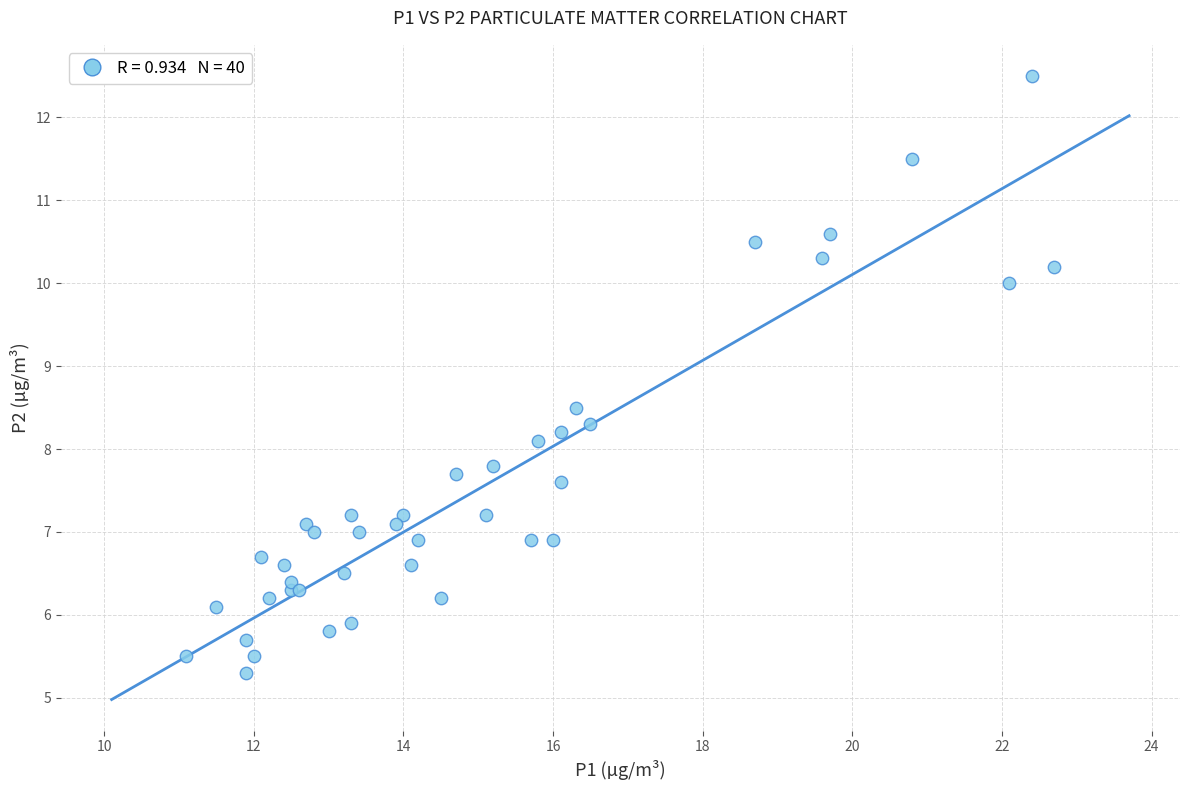

What Y value in the scatter plot is closest to 8?

8.1